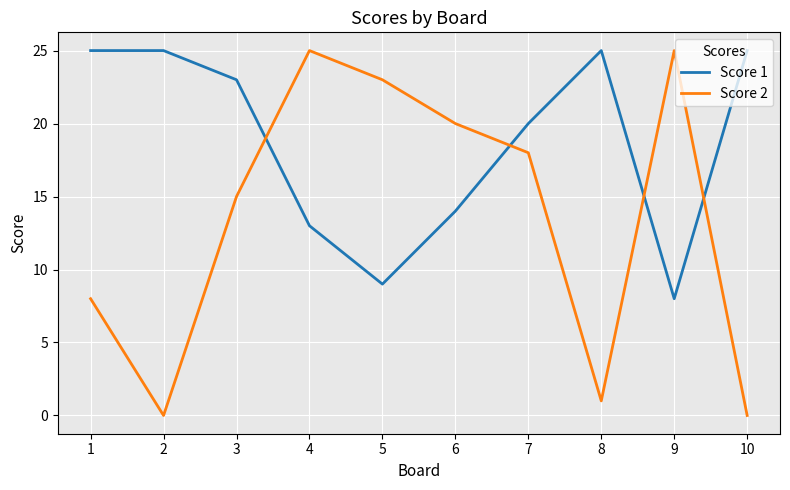

Which series has the largest total across all categories?

Score 1